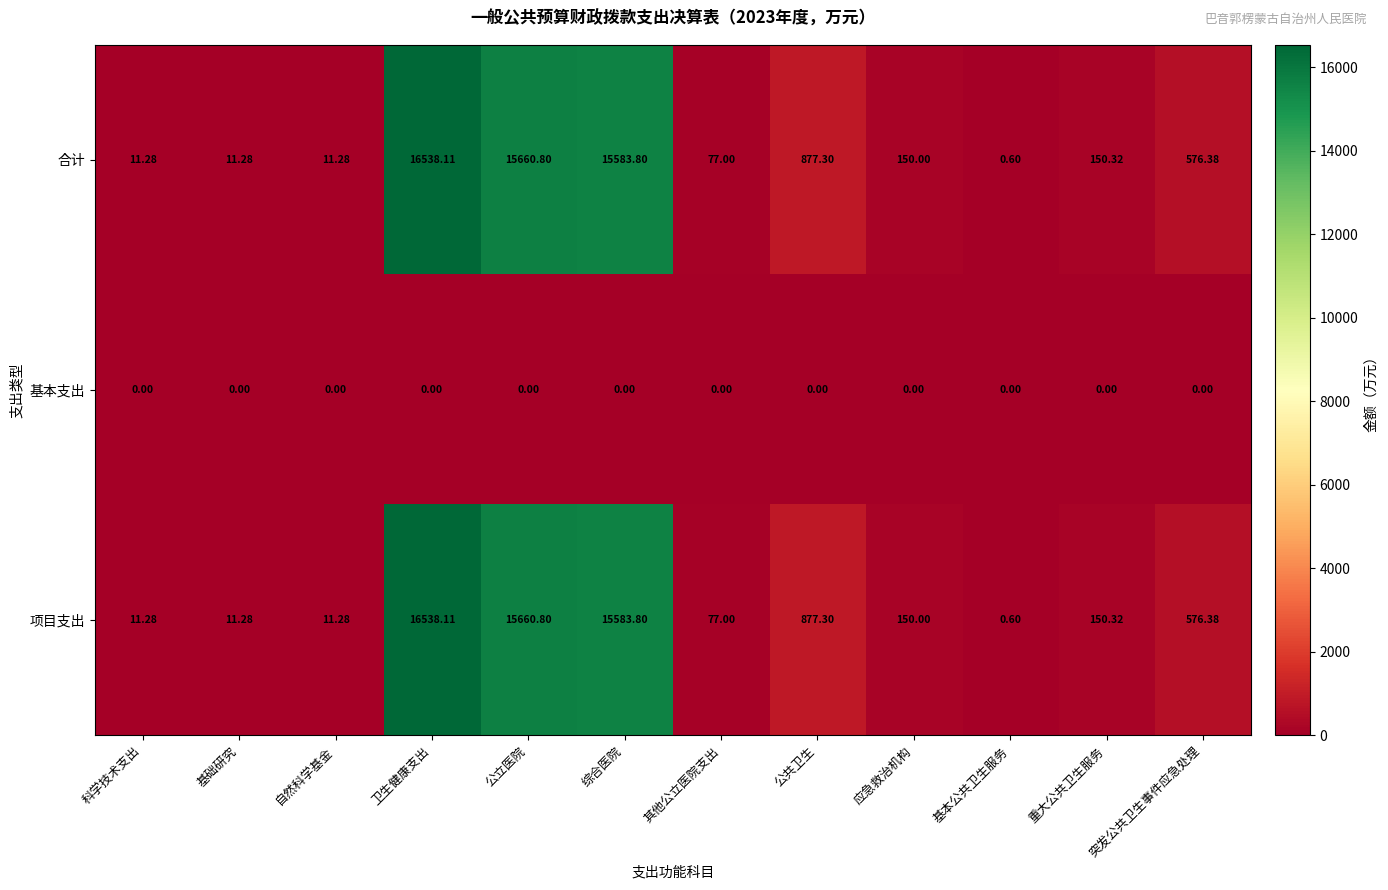

At which label does 项目支出 first exceed 150?

卫生健康支出